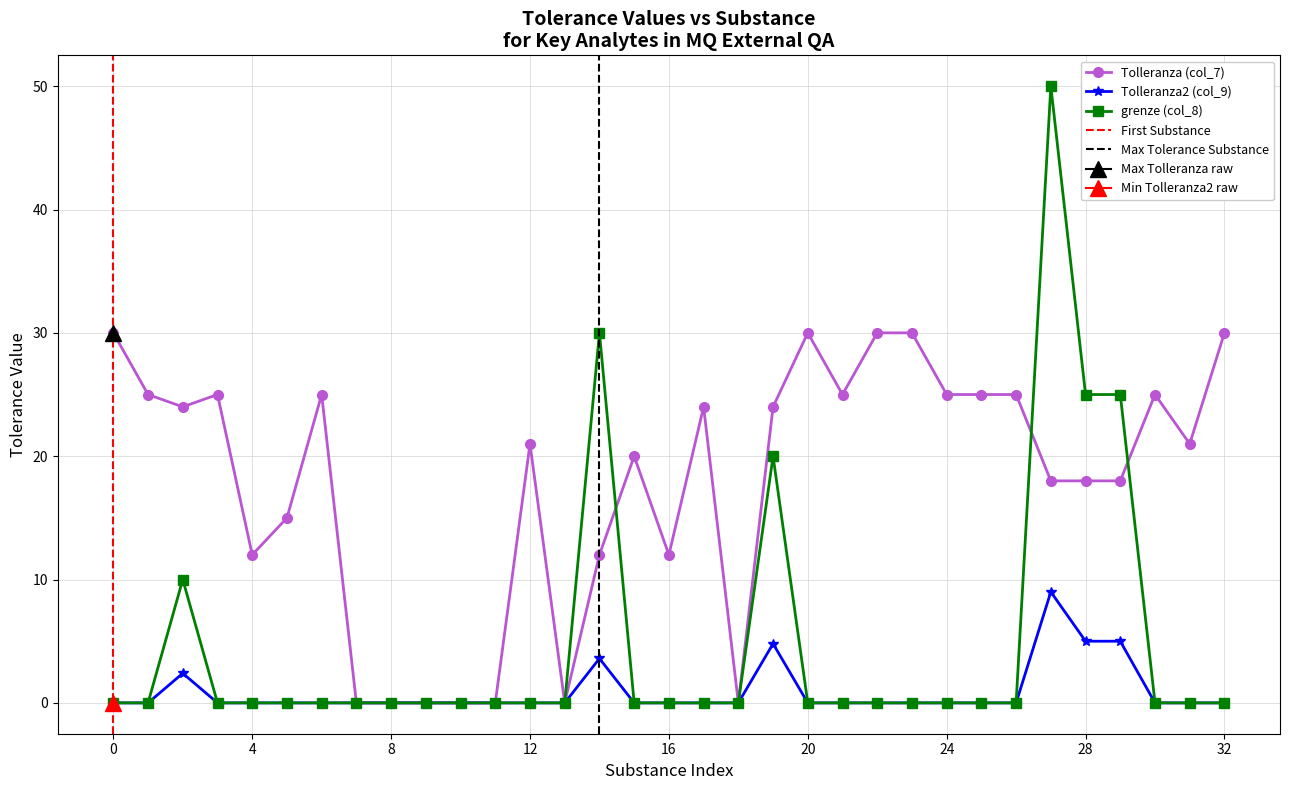

What is the maximum value for Tolleranza2 (col_9)?

9.0